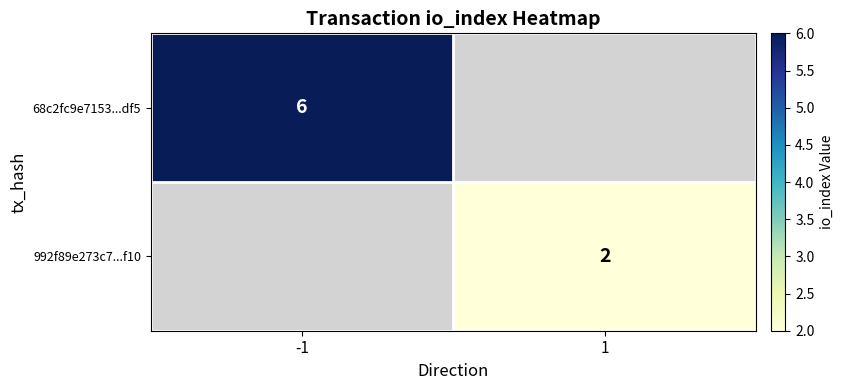

List the labels in order of 68c2fc9e7153...df5 value, smallest first.

-1, 1